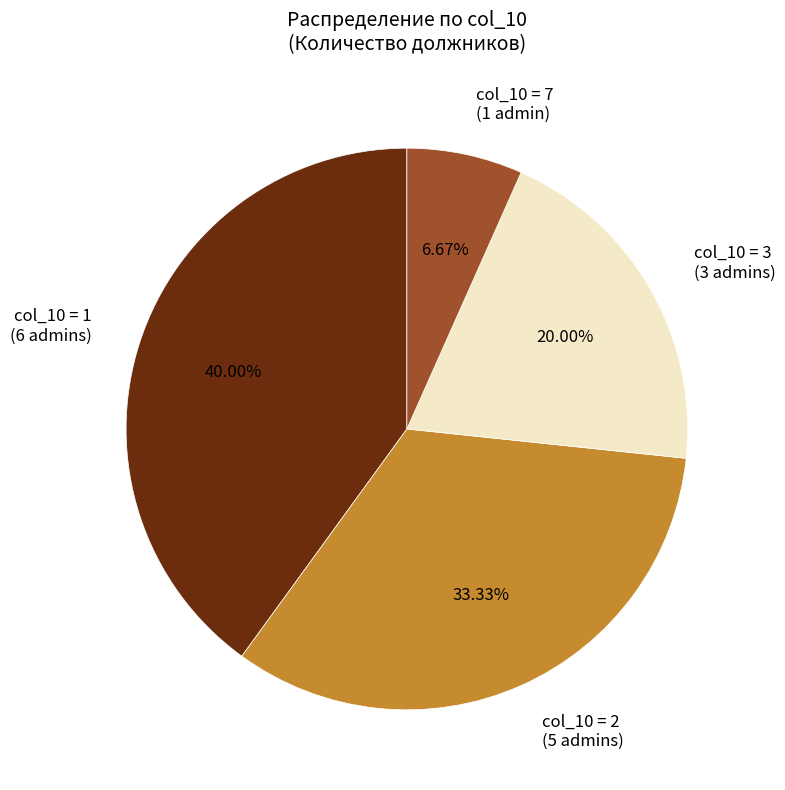

To the nearest percent, what is the difference between the largest and smallest slice percentages?

33%